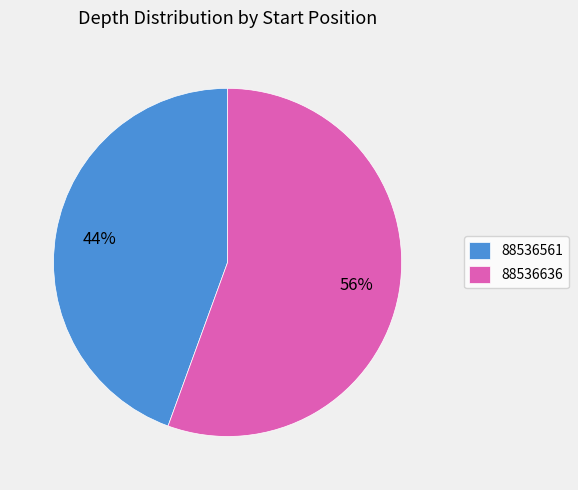

Which has a higher value, 88536561 or 88536636?

88536636